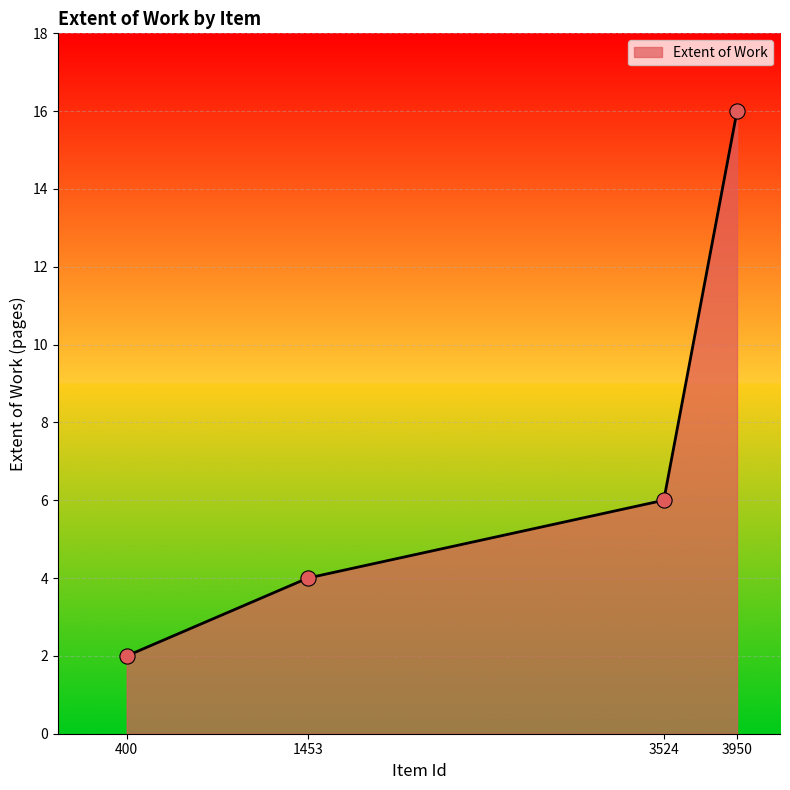

Between 400 and 1453, which is larger?

1453